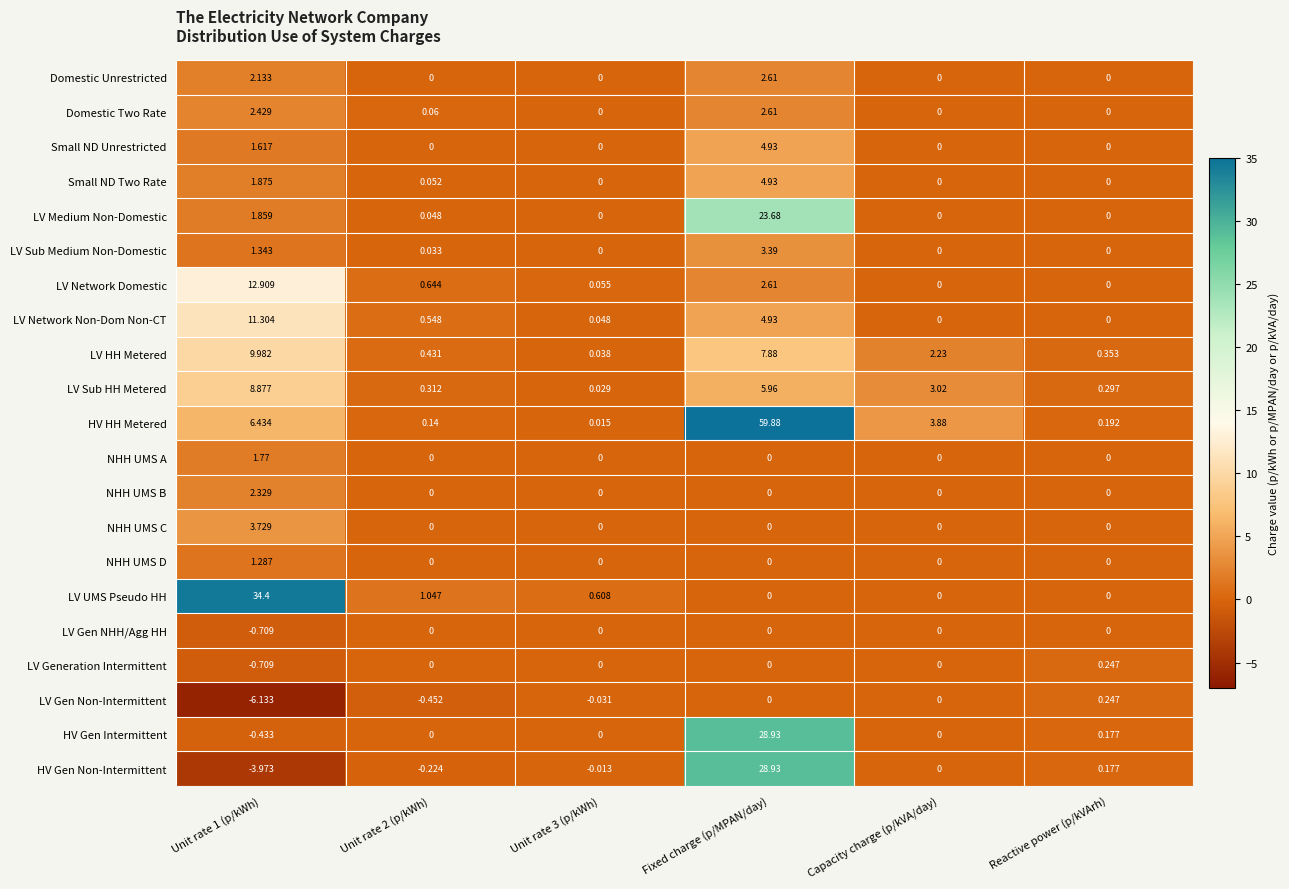

Between Fixed charge (p/MPAN/day) and Capacity charge (p/kVA/day), which series saw the biggest shift?

HV HH Metered